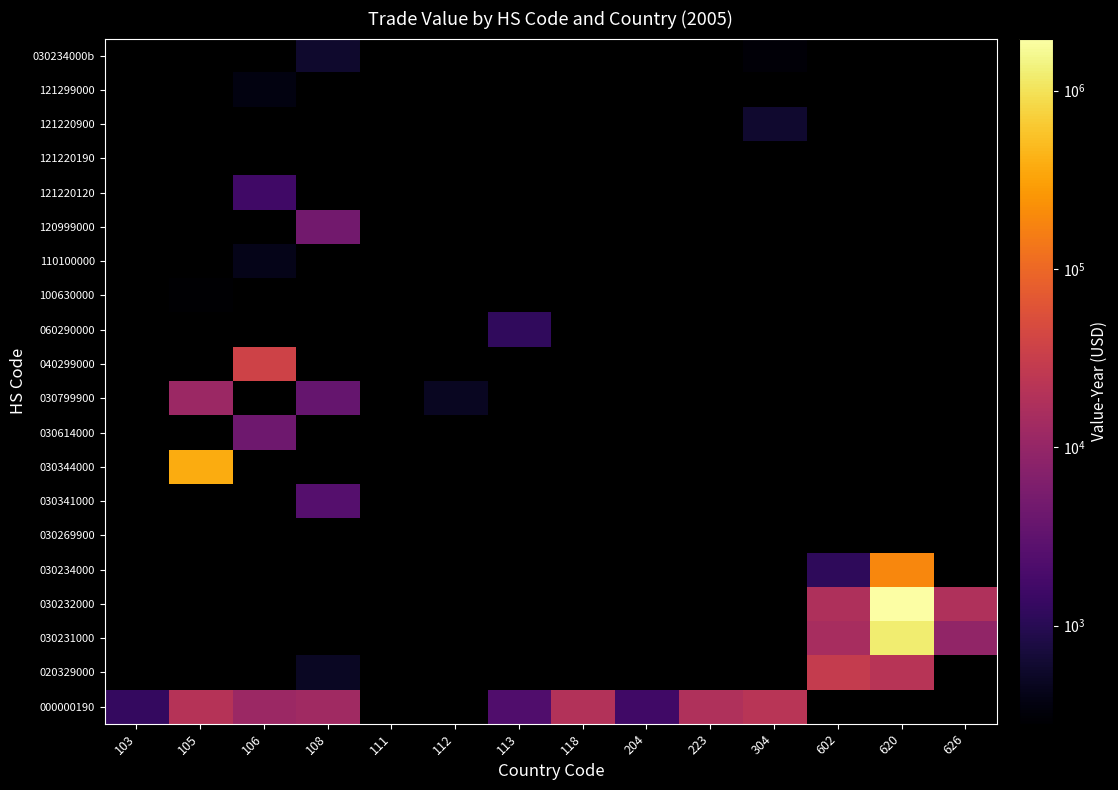

Is it true that 000000190 equals 18200.0 at 223?

True